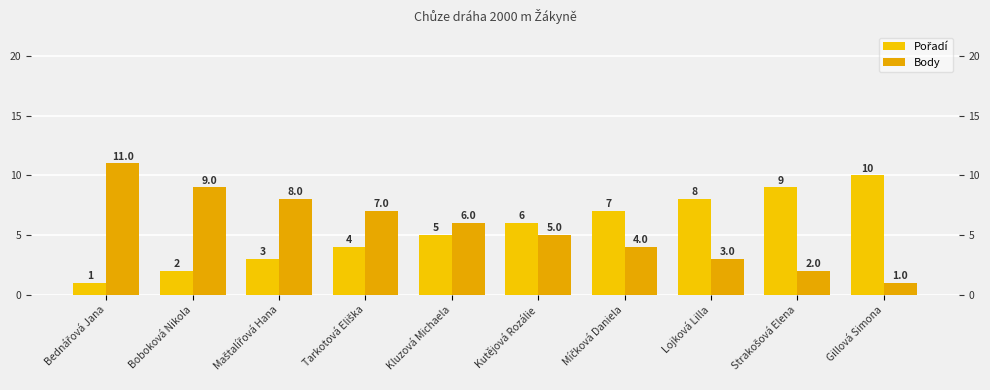

Reading left to right, list all the values displayed in this chart.

Pořadí: 1	2	3	4	5	6	7	8	9	10
Body: 11	9	8	7	6	5	4	3	2	1